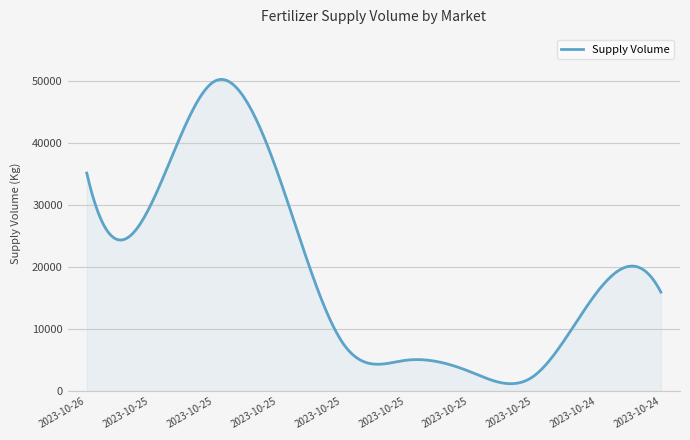

What is the maximum value shown in the chart?

50315.1